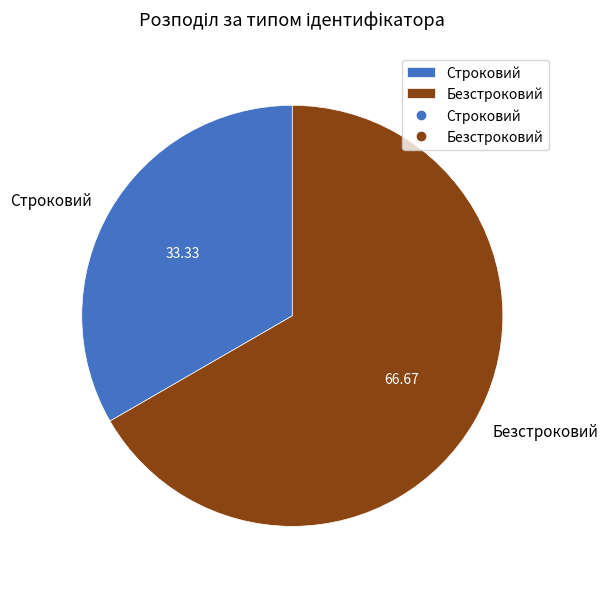

Is Строковий the majority of the pie?

No